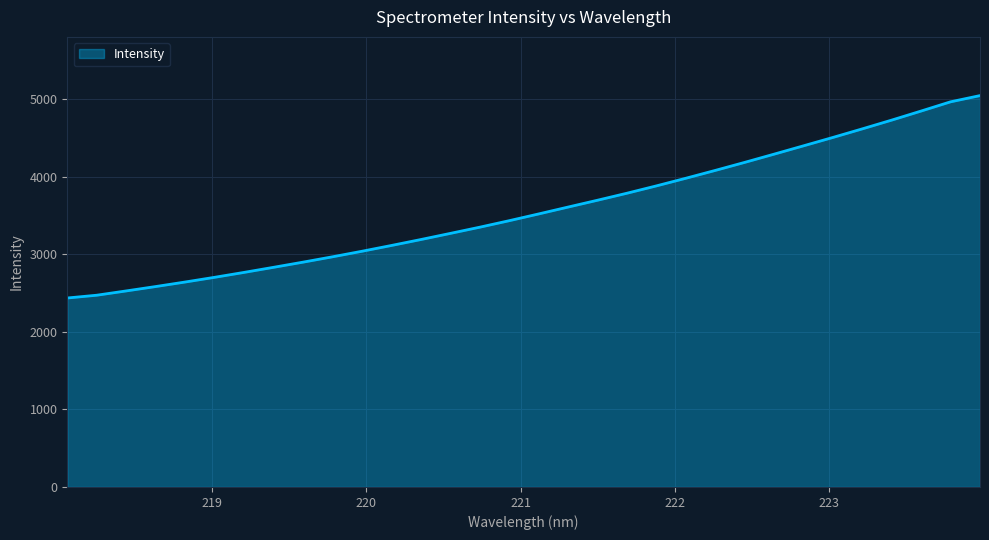

What is the smallest value displayed?

2435.3